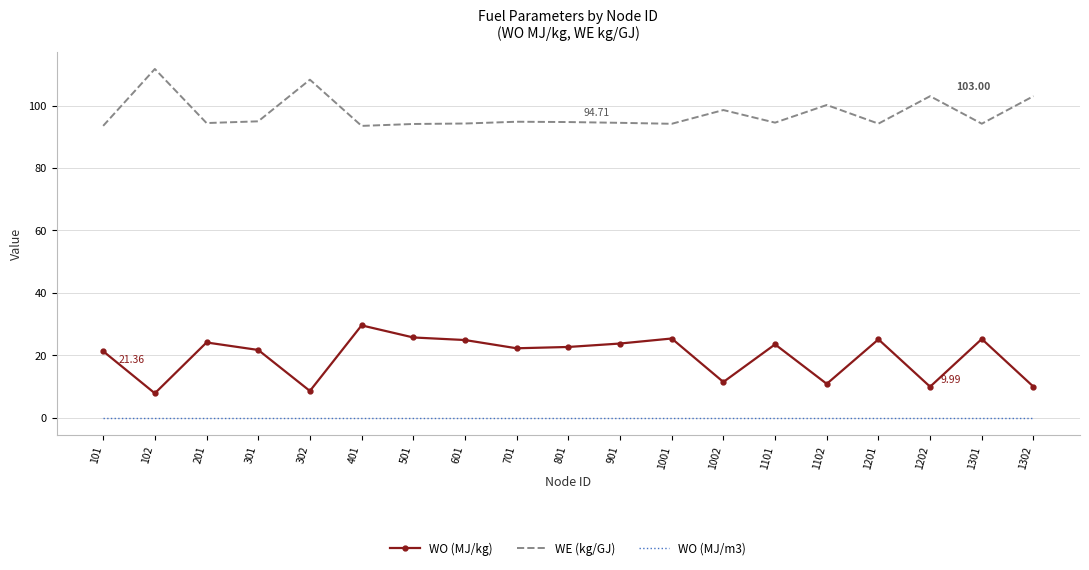

Rank the series at 1102 from highest to lowest value.

WE (kg/GJ), WO (MJ/kg), WO (MJ/m3)